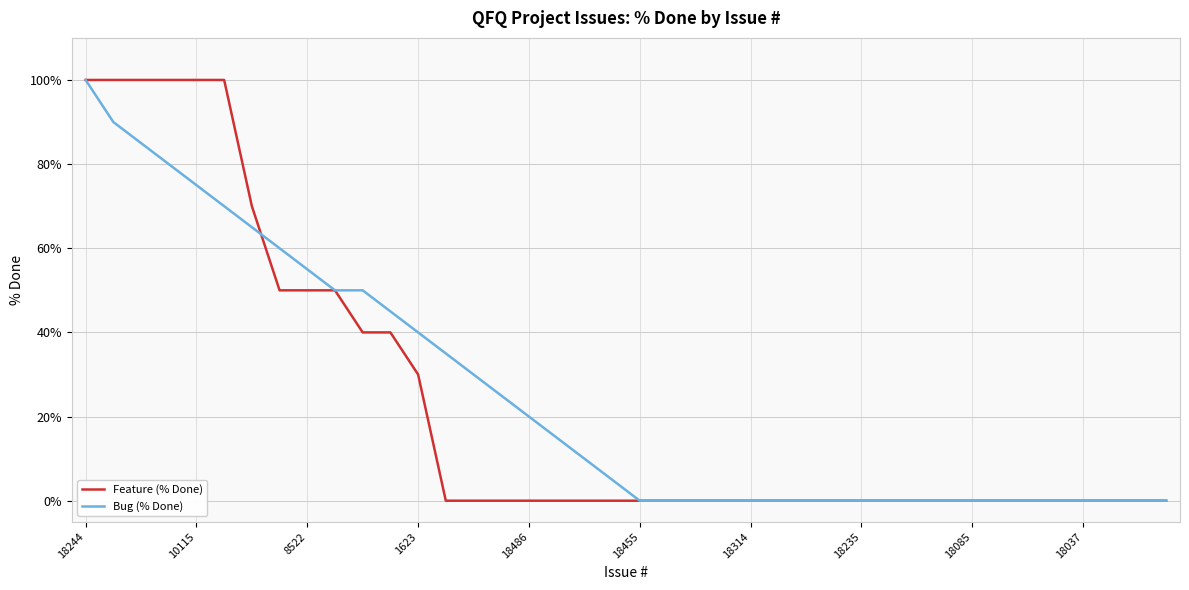

Reading left to right, transcribe all the data shown in this chart.

Feature (% Done): 100	100	100	100	100	100	70	50	50	50	40	40	30	0	0	0	0	0	0	0	0	0	0	0	0	0	0	0	0	0	0	0	0	0	0	0	0	0	0	0
Bug (% Done): 100	90	85	80	75	70	65	60	55	50	50	45	40	35	30	25	20	15	10	5	0	0	0	0	0	0	0	0	0	0	0	0	0	0	0	0	0	0	0	0